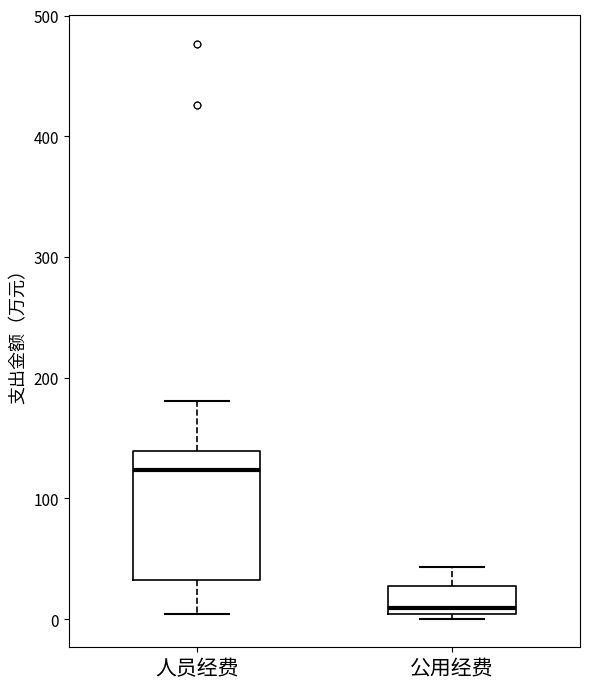

Which box has the lowest median line?

公用经费